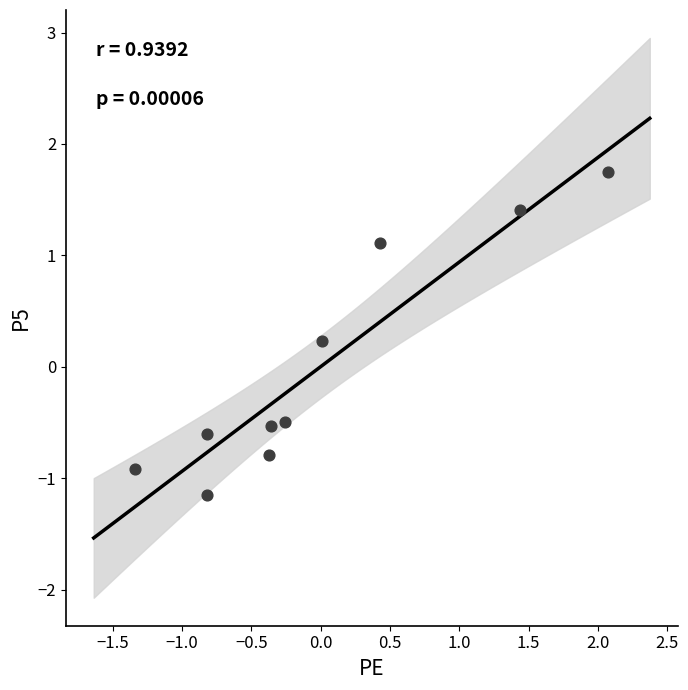

What is the range of X values (max minus min)?

3.4